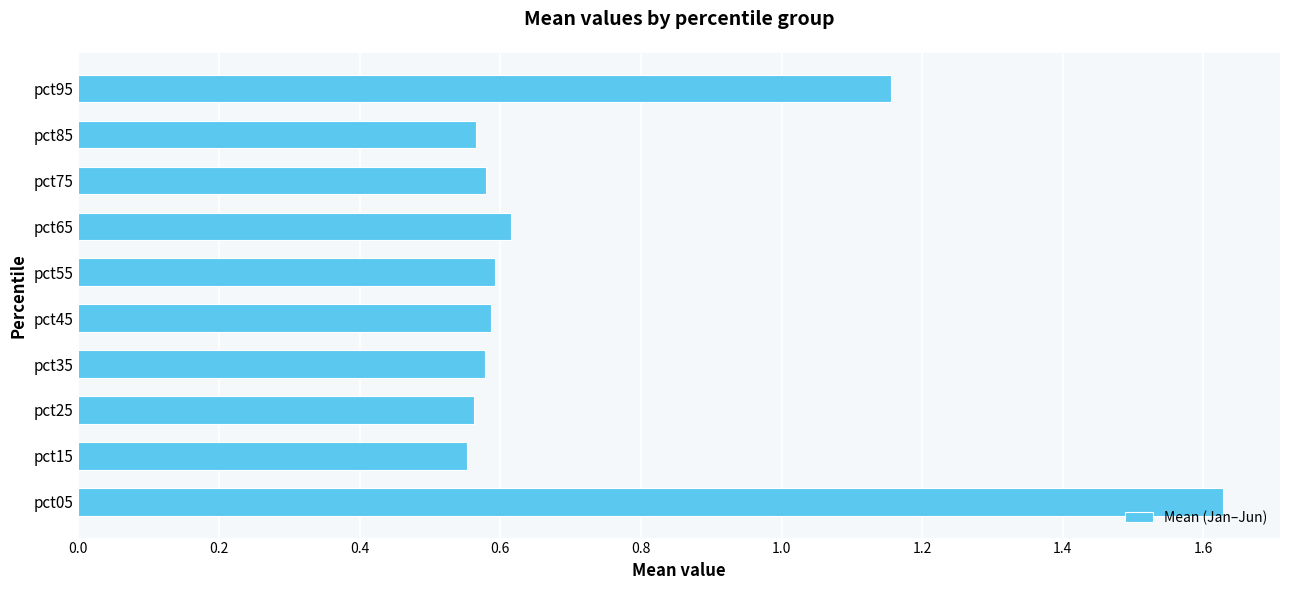

Count the values in the range 0 to 1.

8